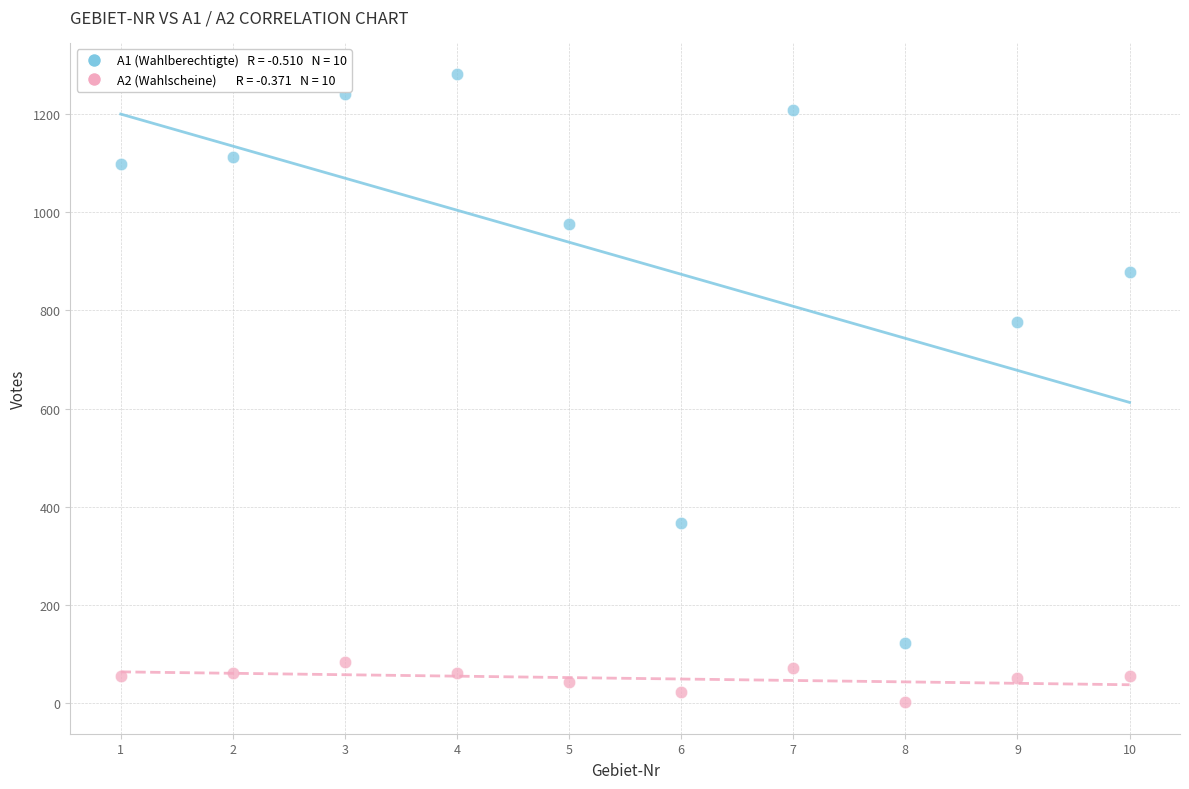

Across all series, what Y value is closest to 641?

777